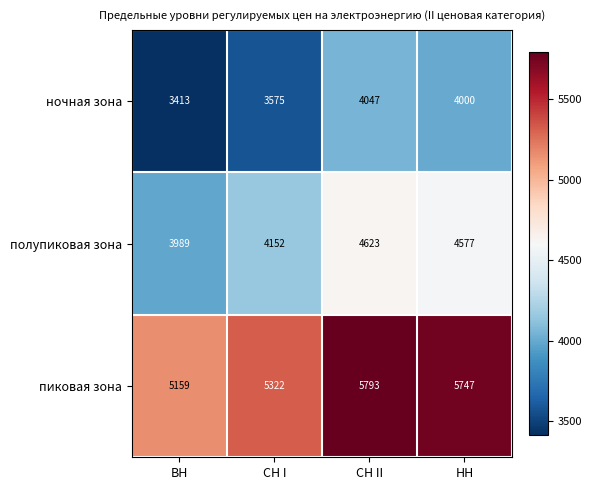

At which label does пиковая зона first exceed 5747?

СН II